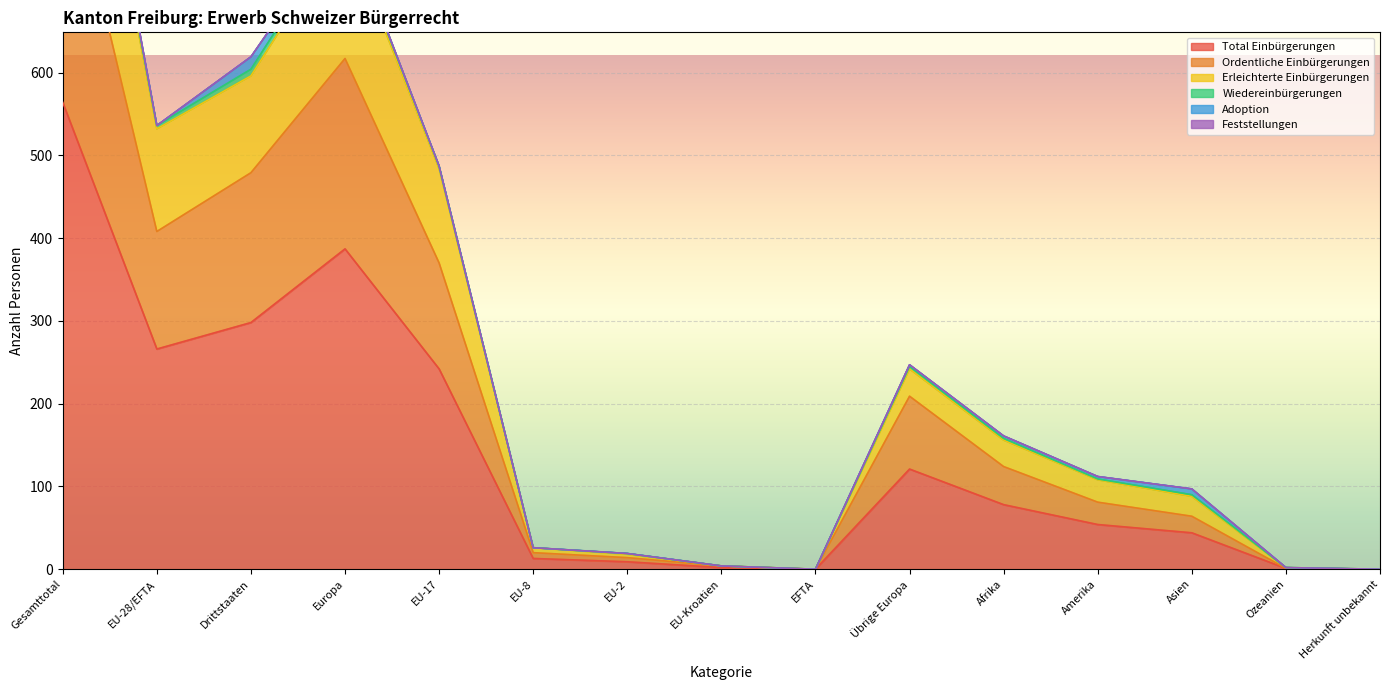

Is it true that Total Einbürgerungen equals 387 at Europa?

True